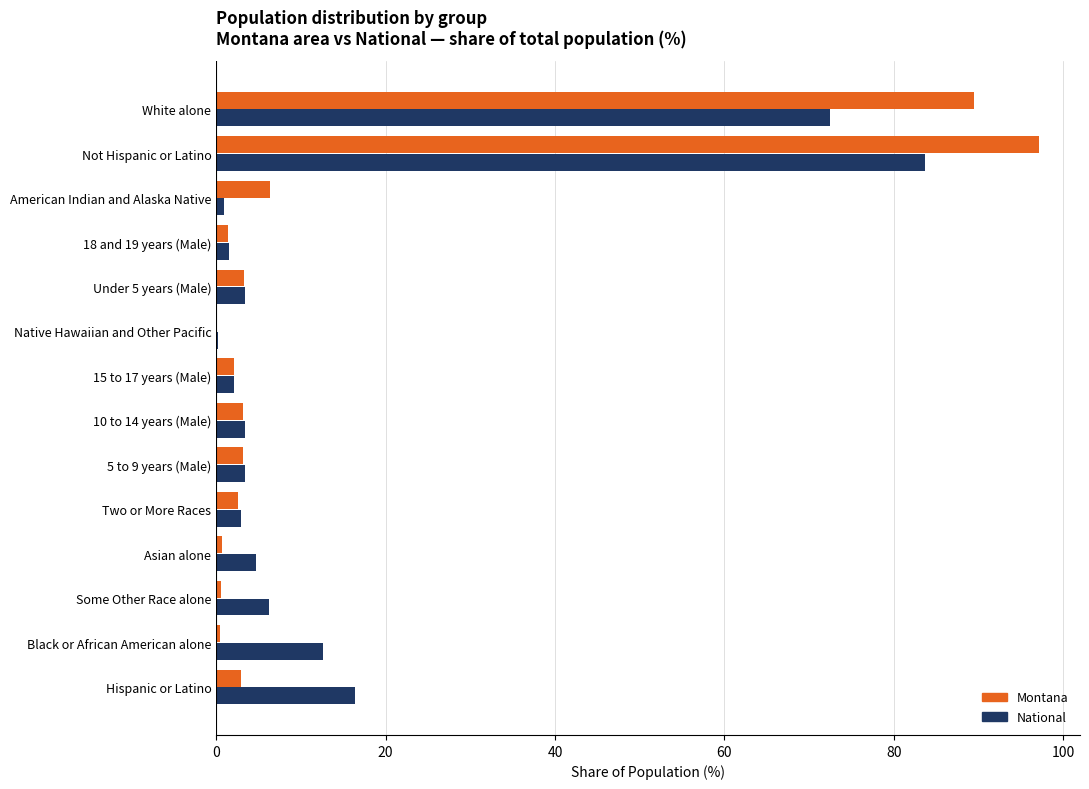

What is the sum of all Montana values?

213.1